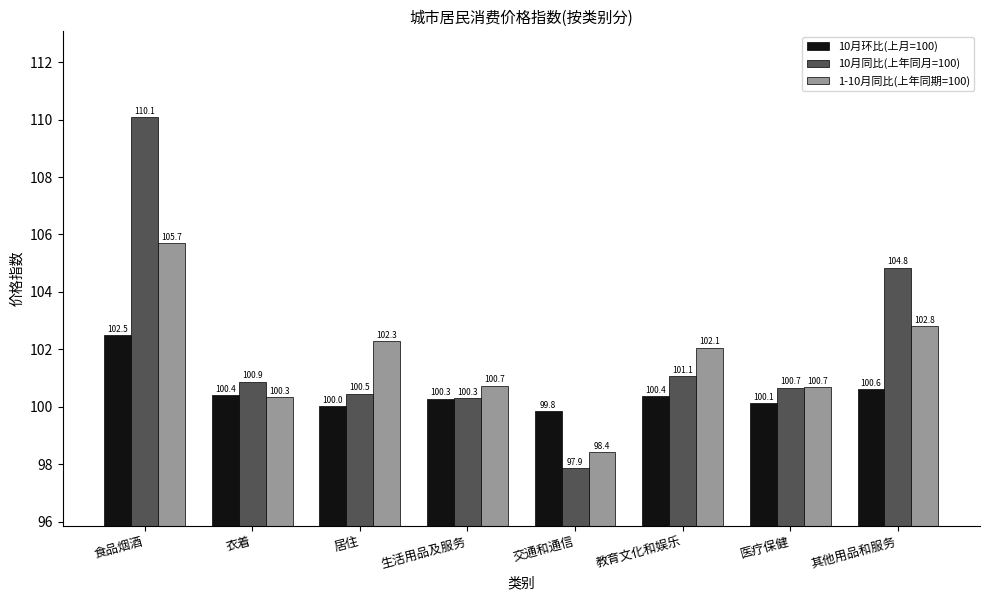

What is the difference between the highest and lowest values at 其他用品和服务?

4.2